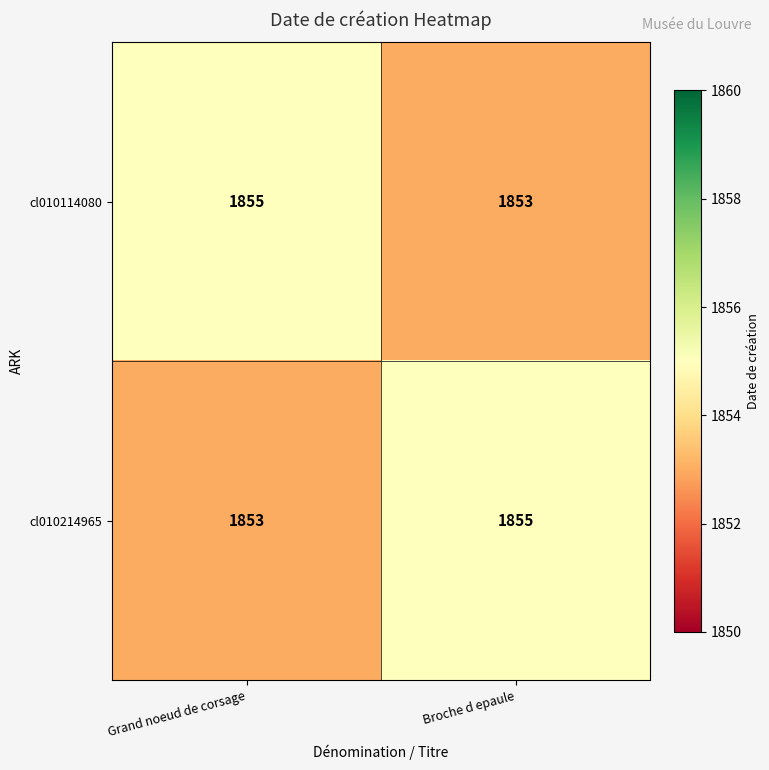

What is the total value across all series at Broche d epaule?

3708